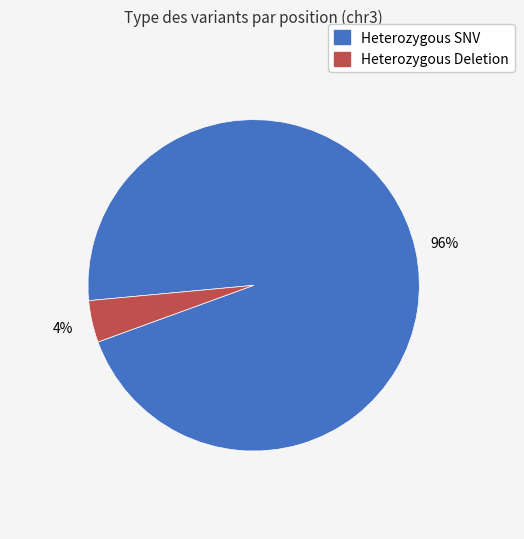

Is there a majority slice in this chart?

Yes